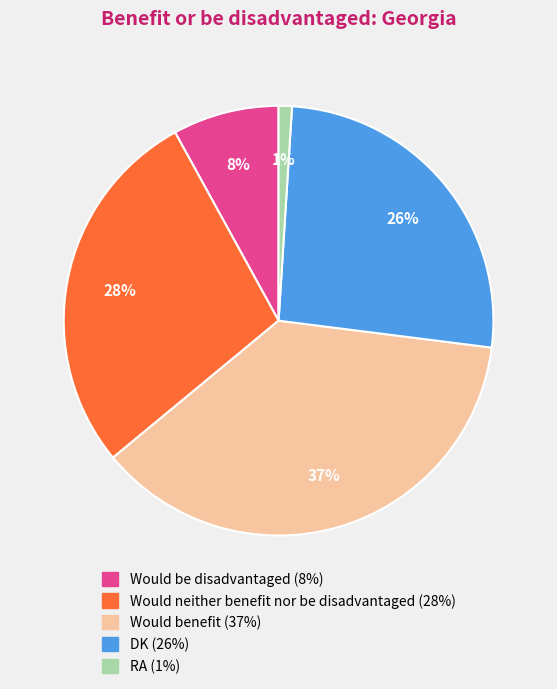

Combined, do Would neither benefit nor be disadvantaged and Would be disadvantaged account for over 50%?

No